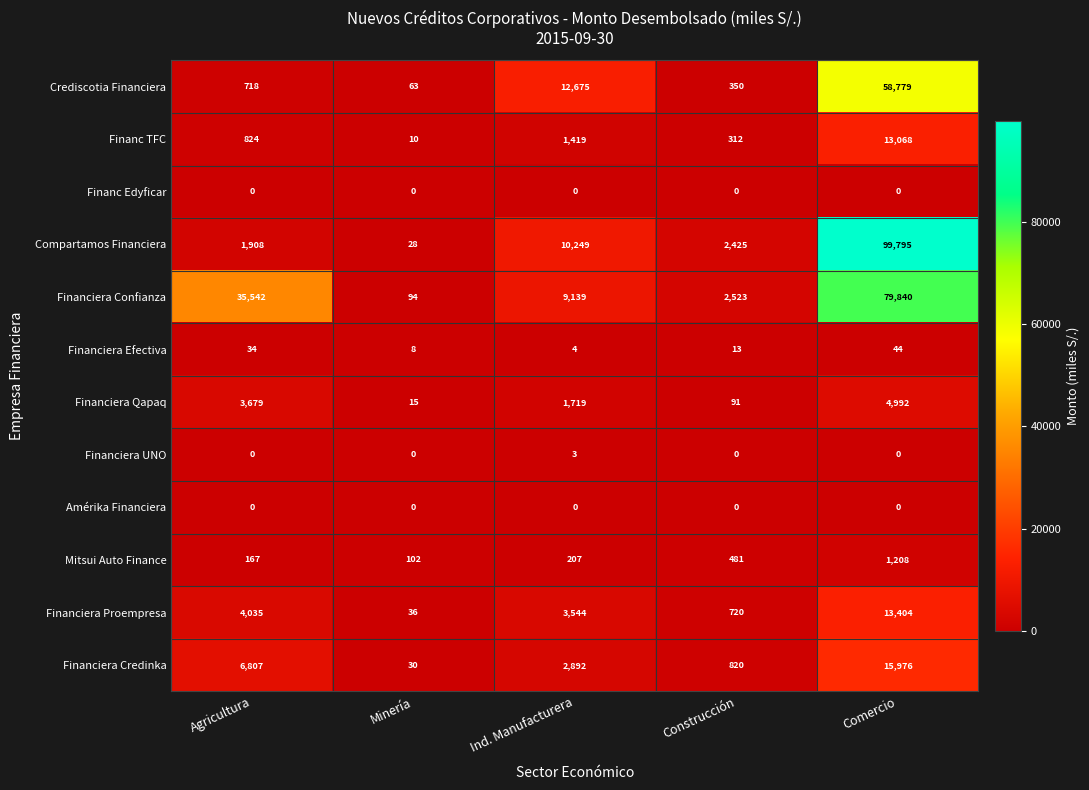

What is the total value across all series at Ind. Manufacturera?

41851